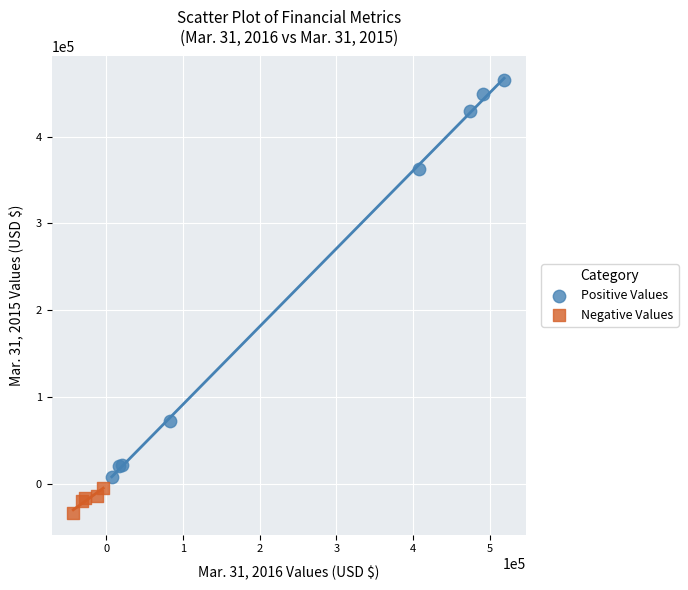

Which series has the largest Y range (max minus min)?

Positive Values